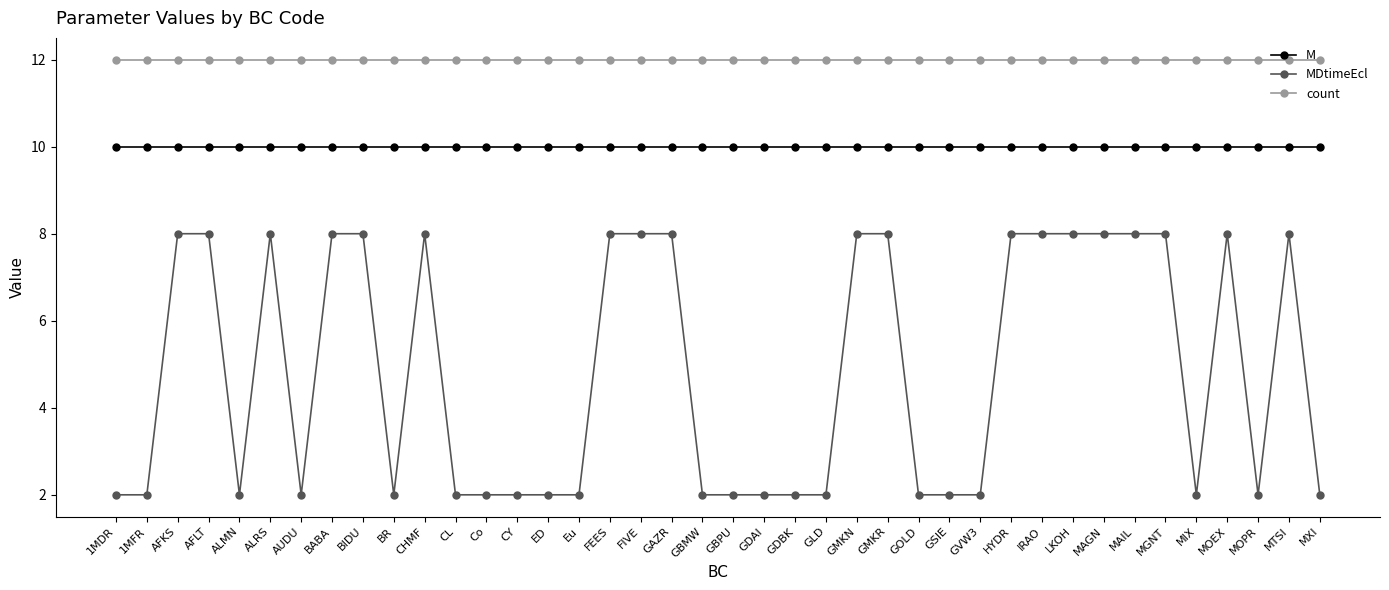

Is it true that MDtimeEcl equals 1 at GOLD?

False